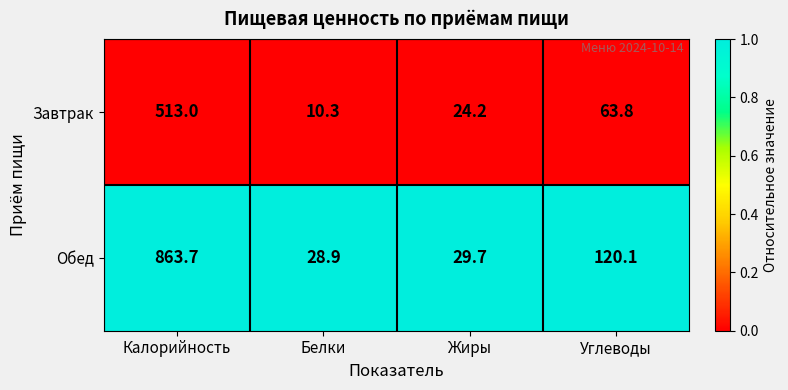

List the series in order of their overall mean, highest first.

Обед, Завтрак